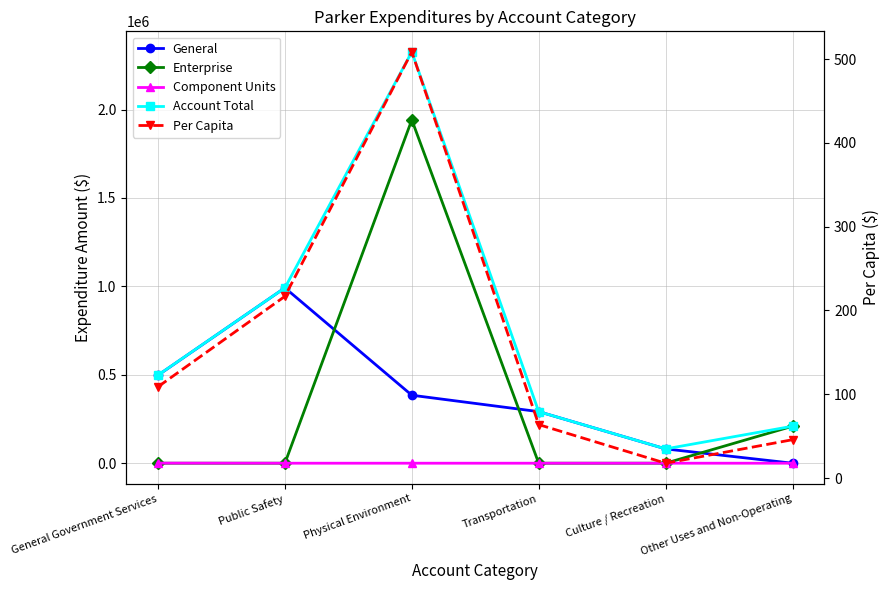

Between Public Safety and Physical Environment, which is larger?

Public Safety